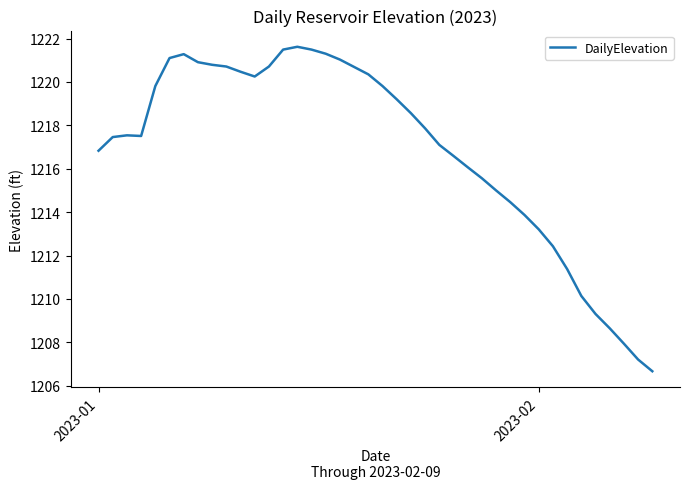

What is the greatest value displayed?

1221.6